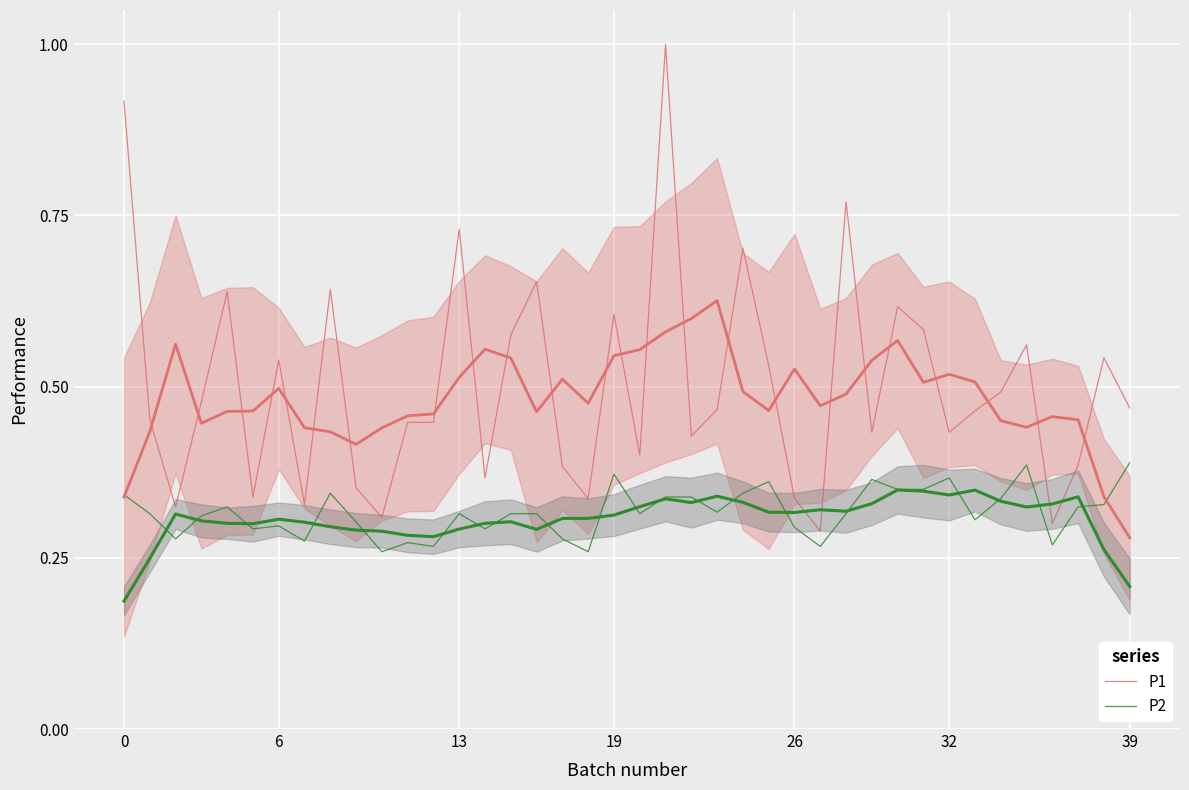

The value of P2 at 20 is 0.3. True or false?

True